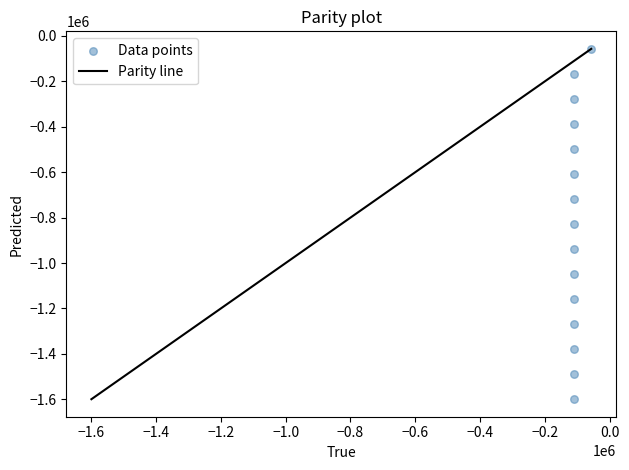

What is the range of X values (max minus min)?

53451.8